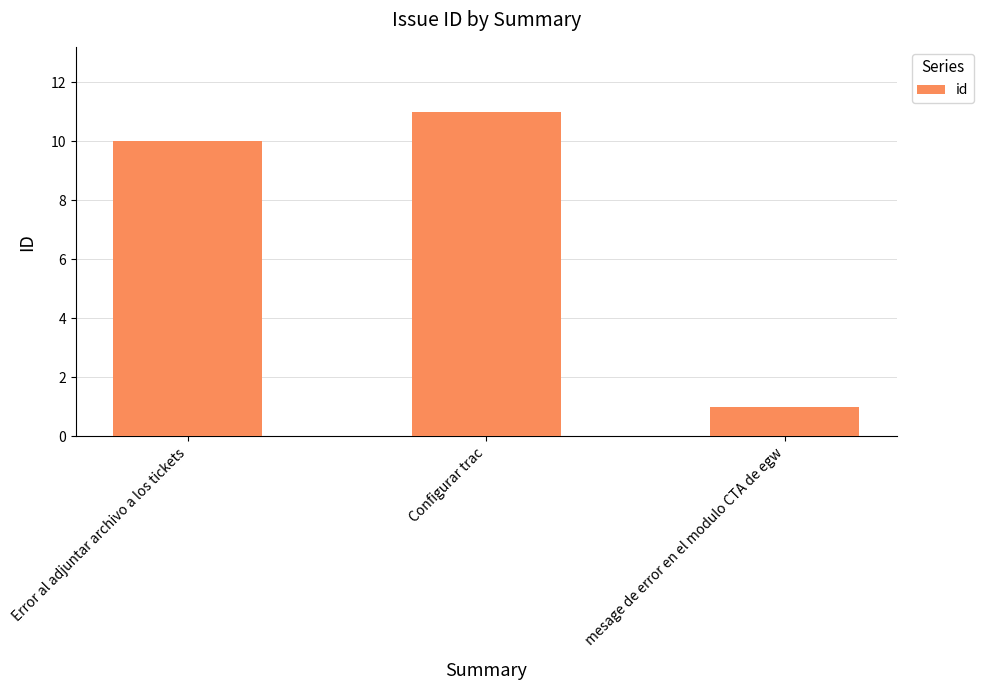

The value at mesage de error en el modulo CTA de egw is 1. True or false?

True